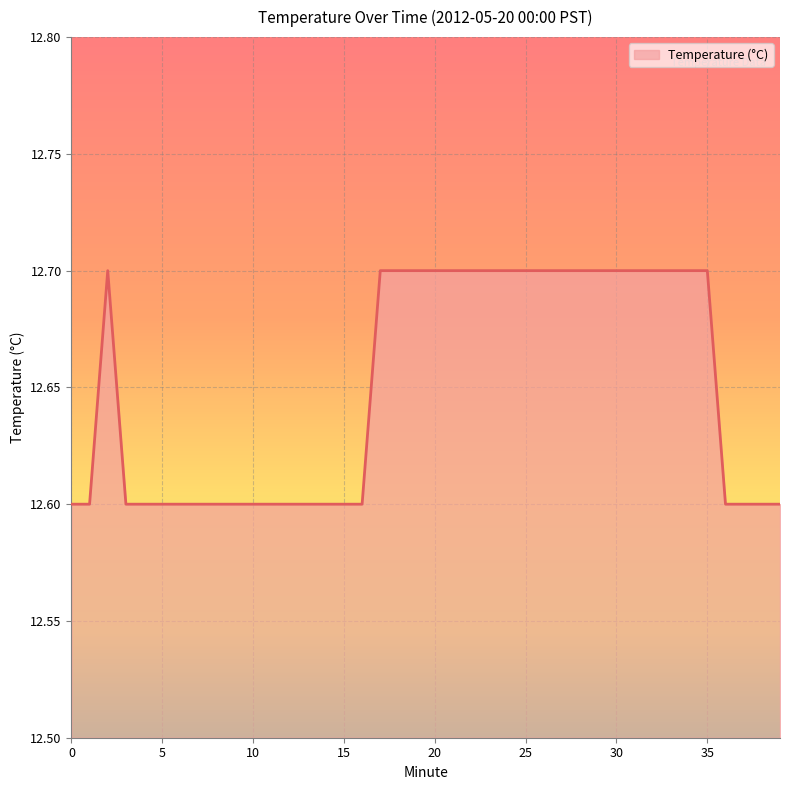

What is the greatest value displayed?

12.7